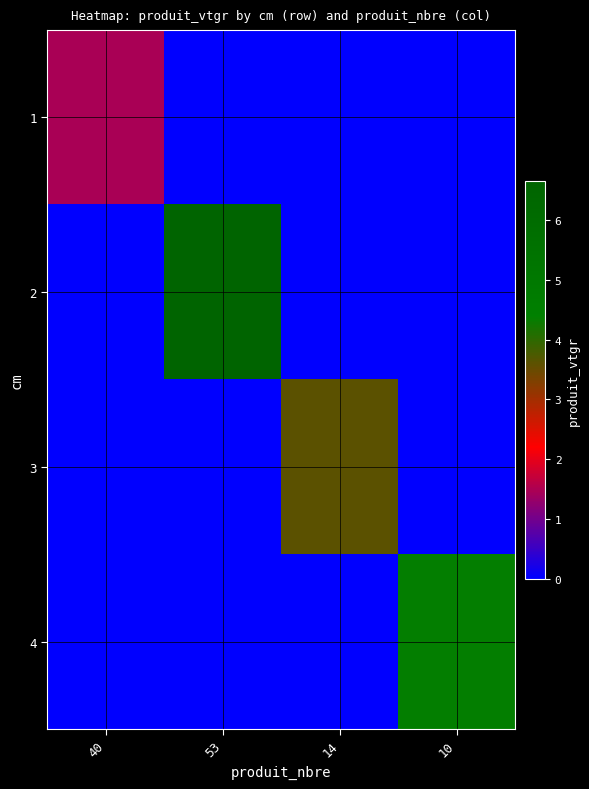

Reading left to right, list all the values displayed in this chart.

1: 40=1.5	53=0.0	14=0.0	10=0.0
2: 40=0.0	53=6.7	14=0.0	10=0.0
3: 40=0.0	53=0.0	14=3.6	10=0.0
4: 40=0.0	53=0.0	14=0.0	10=4.4